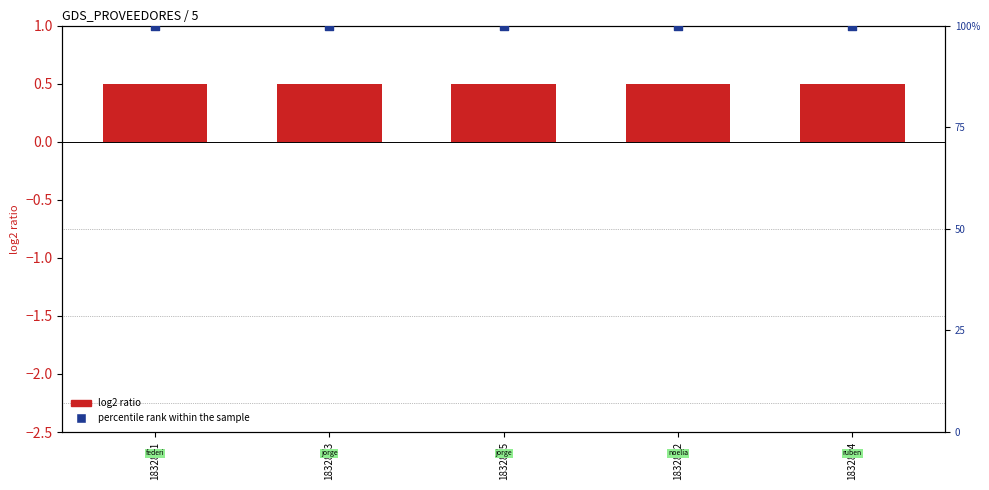

What is the total value across all series at 1832851?

100.5